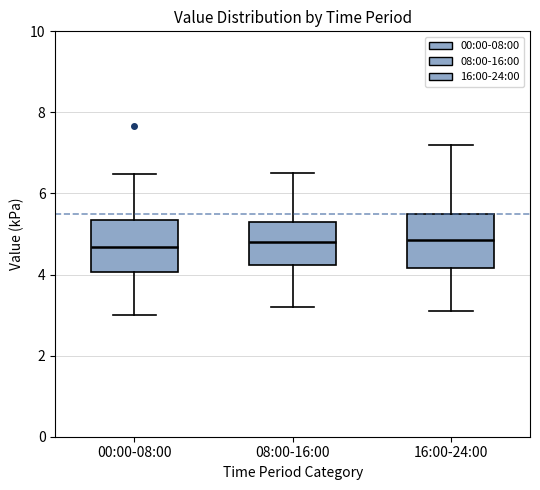

Where does the lower whisker of the box for 08:00-16:00 end on the y-axis? The values are not printed on the chart, so give them approximately, as read against the axis.

3.2